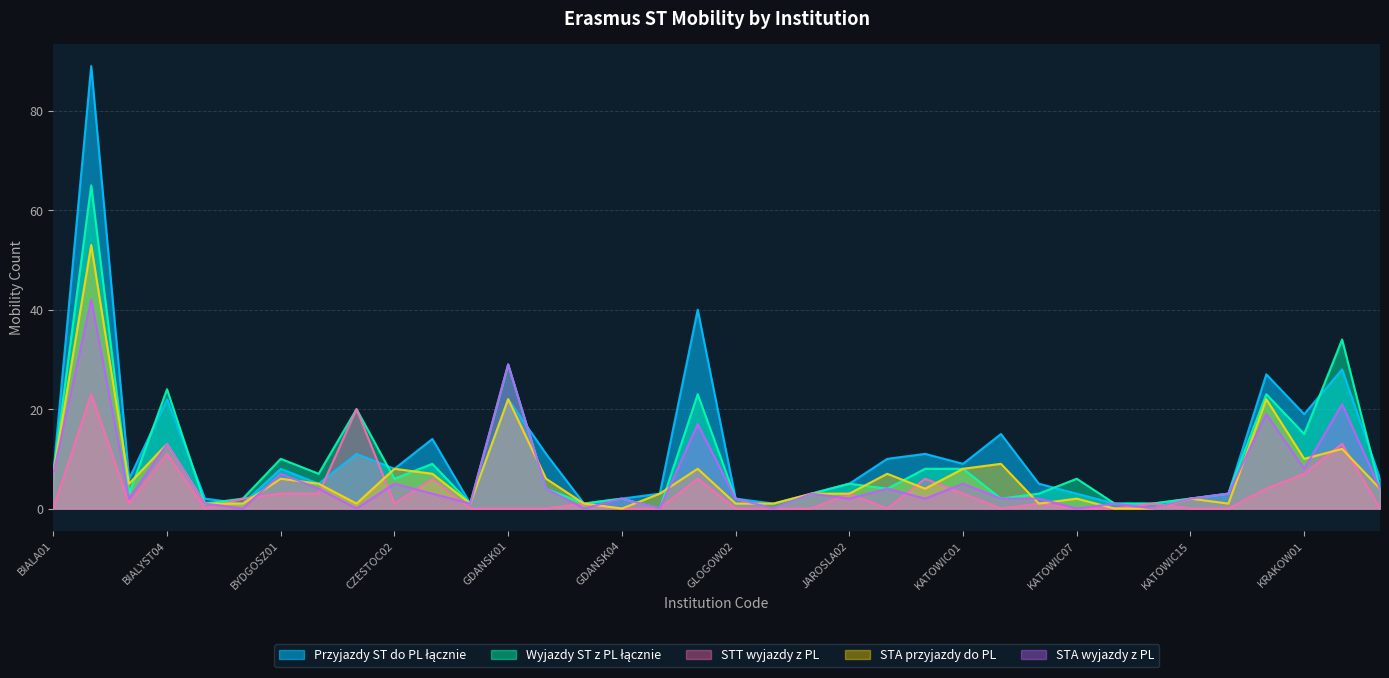

How many values in the STA wyjazdy z PL series are below 3?

18